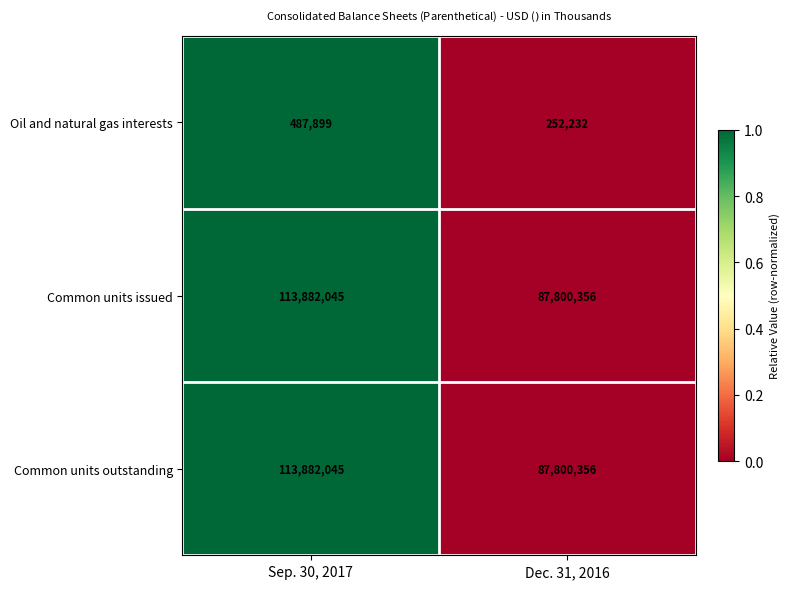

Rank the categories by Common units issued value from highest to lowest.

Sep. 30, 2017, Dec. 31, 2016